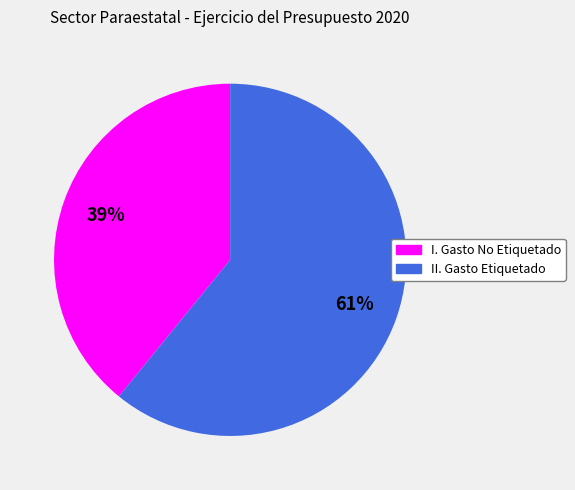

Is there a majority slice in this chart?

Yes